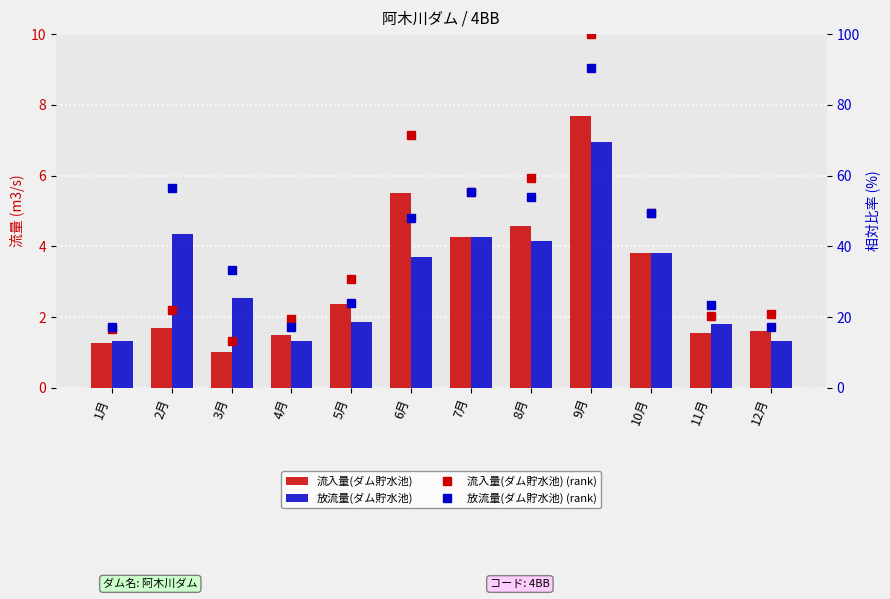

Which has a higher value, 11月 or 6月?

6月